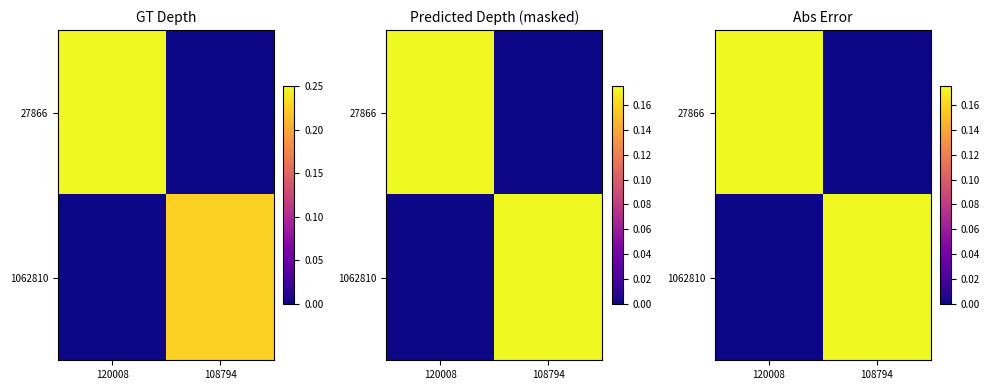

What is the difference between the maximum and minimum values in the 27866 series?

0.2